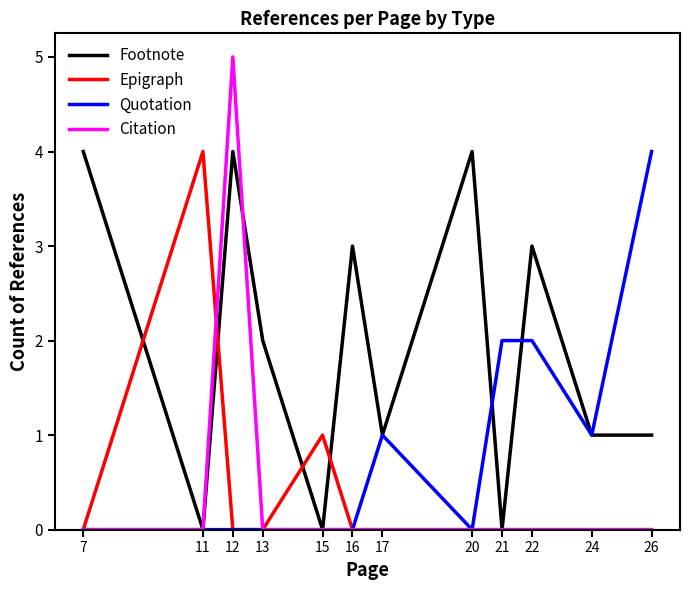

Which series has the largest total across all categories?

Footnote